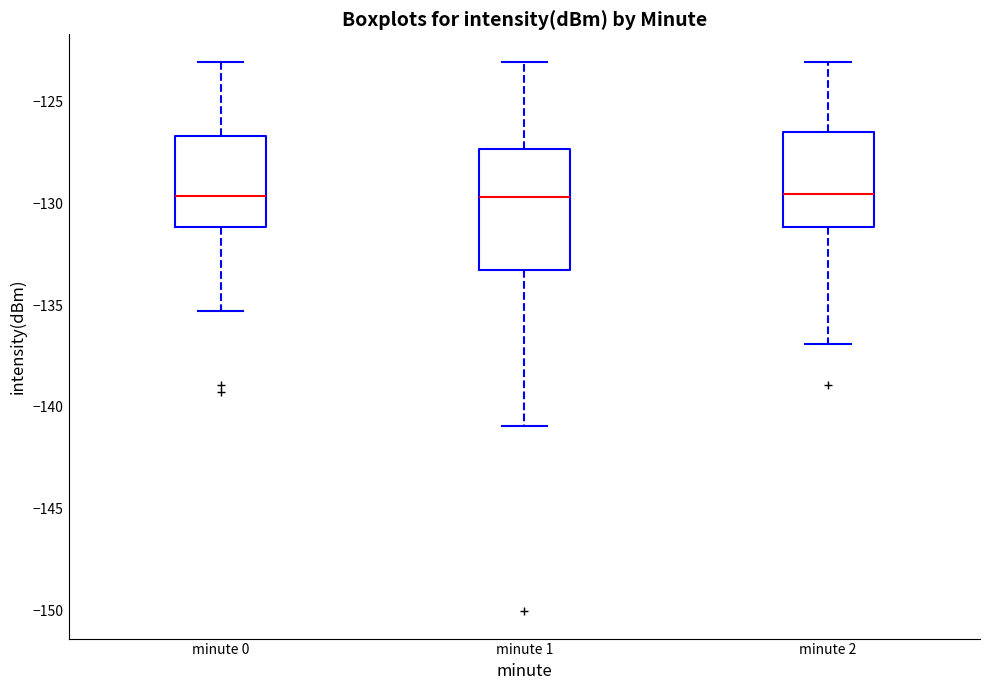

Reading left to right, transcribe this box plot: for each box, give where its median line is, the range the box spans, and where its two whiskers end, as read against the y-axis. The values are not printed on the chart, so give them approximately, as read against the axis.

minute 0: median -129.5, box -131.0 to -126.5, whiskers -135.5 to -123.0
minute 1: median -129.5, box -133.5 to -127.5, whiskers -141.0 to -123.0
minute 2: median -129.5, box -131.0 to -126.5, whiskers -137.0 to -123.0